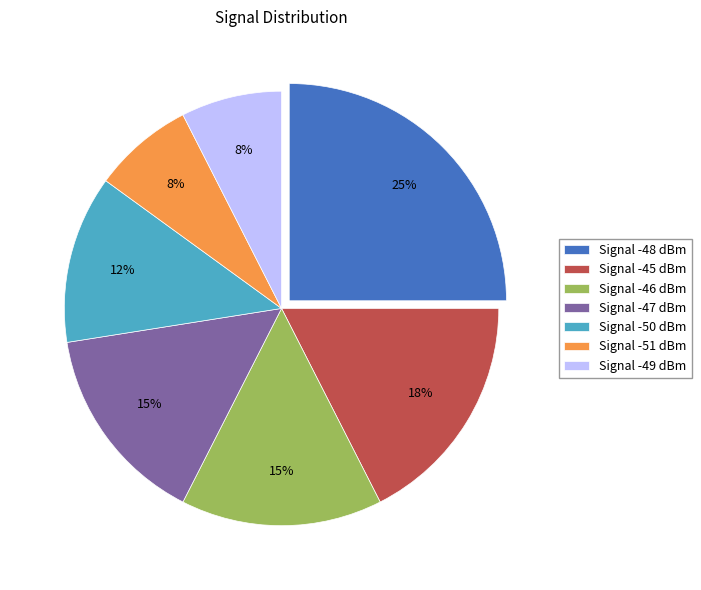

To the nearest percent, what percentage of the pie is Signal -47 dBm?

15%